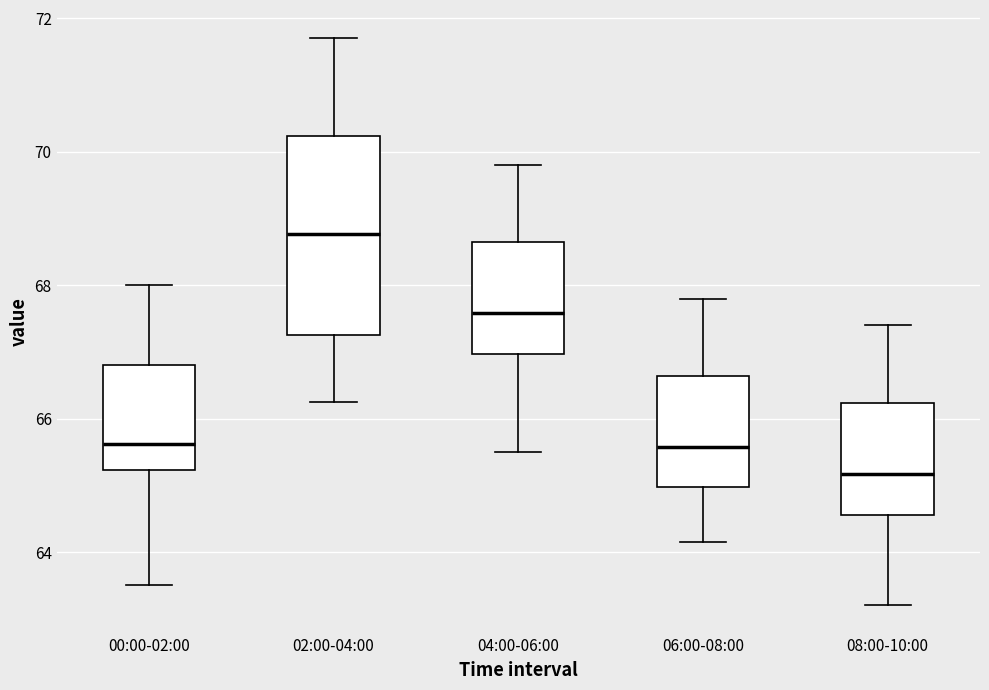

Which box has the lowest median line?

08:00-10:00